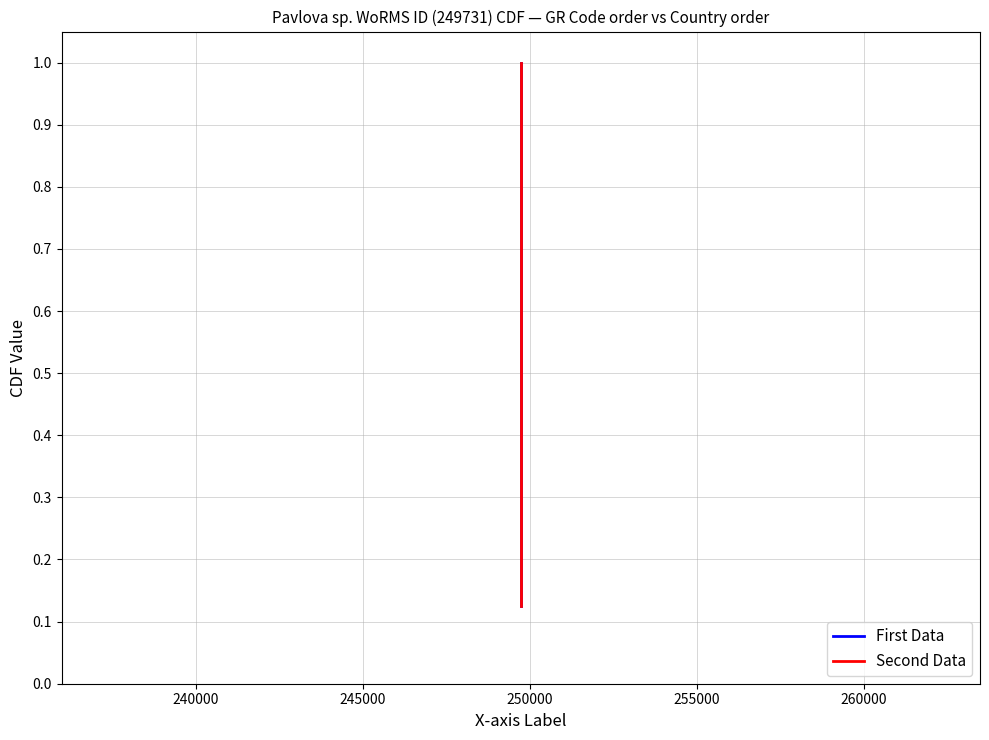

What is the label of the 5th point from the right?

250000